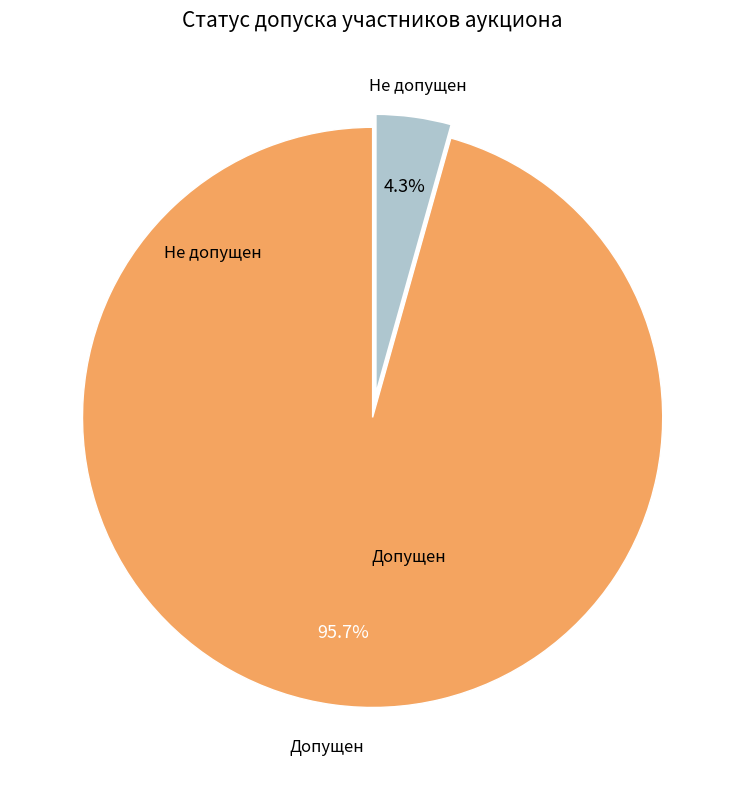

Is there a majority slice in this chart?

Yes